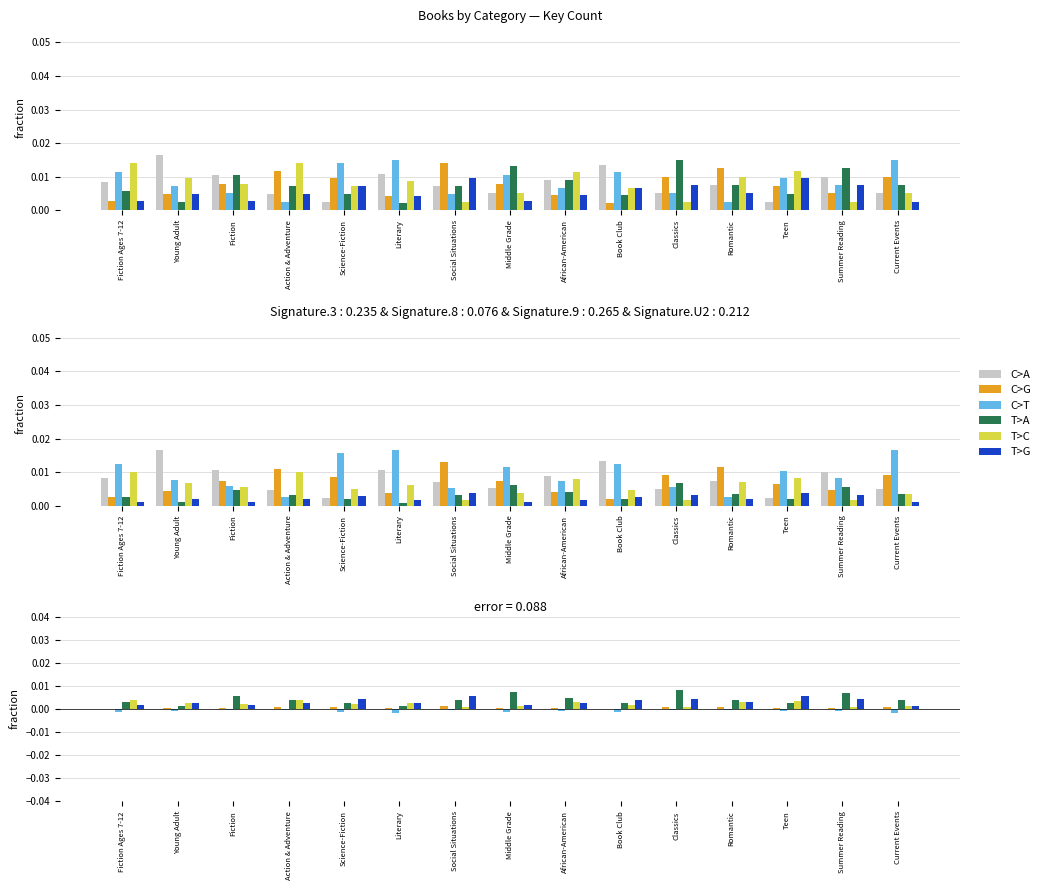

Between Summer Reading and Fiction, which is larger?

Summer Reading